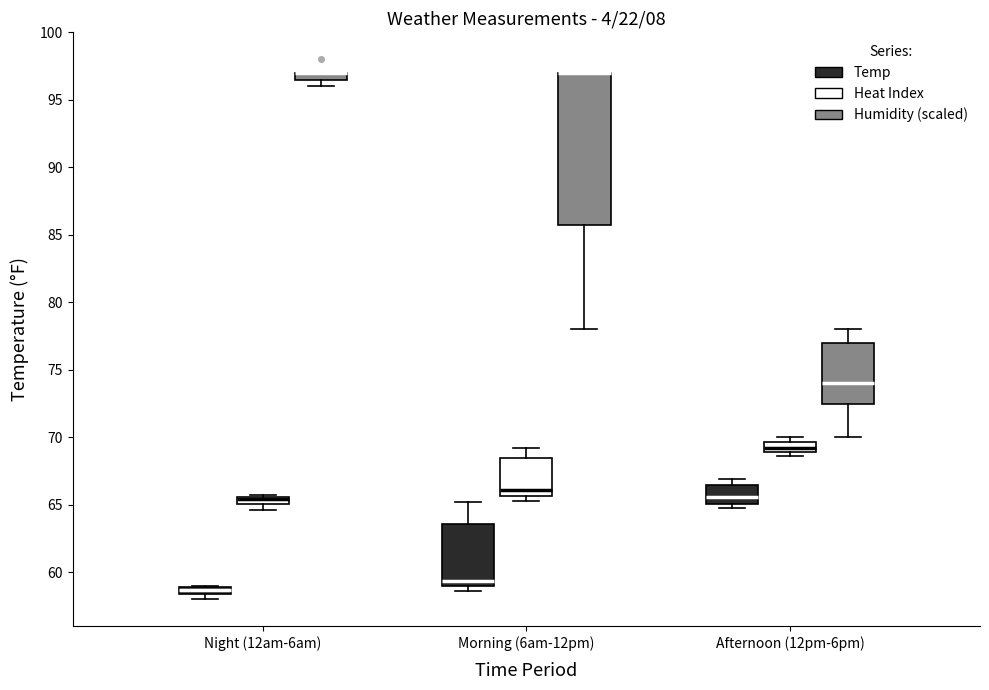

Where is the lower edge of the box for Morning (6am-12pm) (Temp) on the y-axis? The values are not printed on the chart, so give them approximately, as read against the axis.

59.0